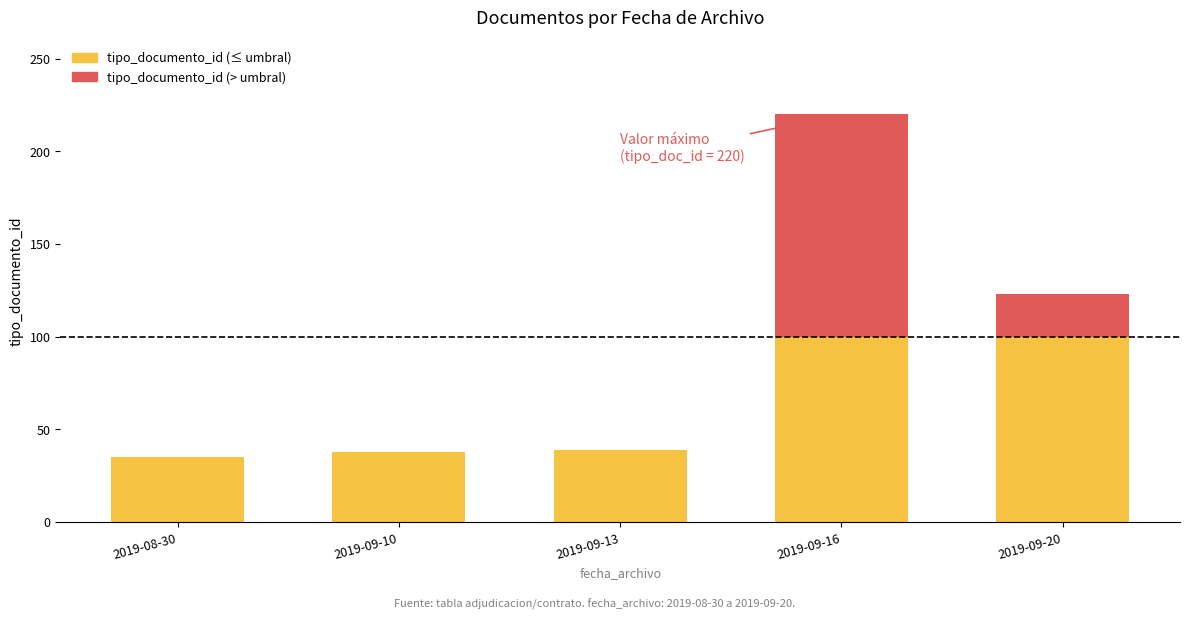

Is it true that tipo_documento_id (≤ umbral) equals 39 at 2019-09-13?

True